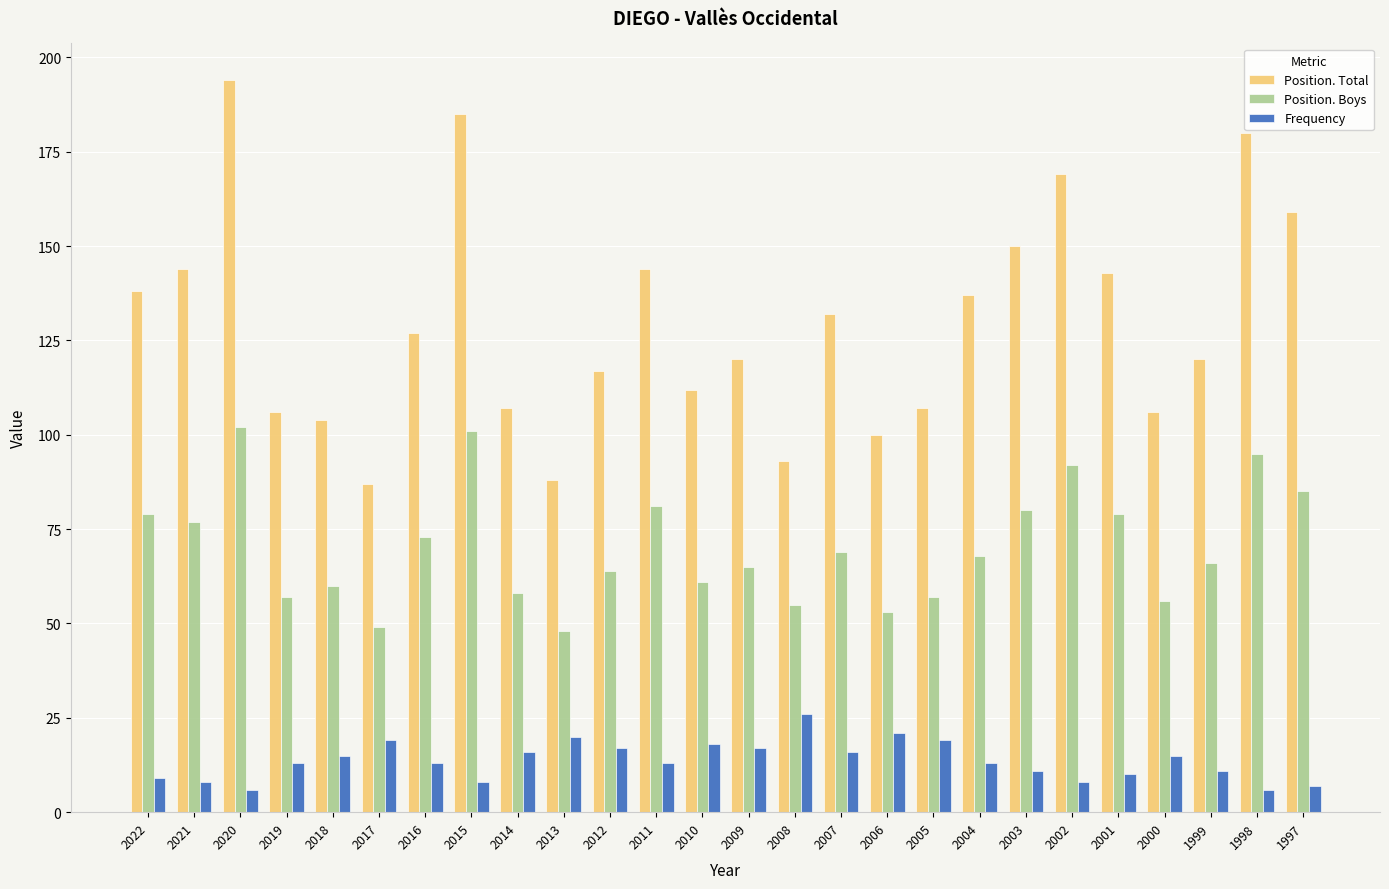

Reading left to right, list all the values displayed in this chart.

Position. Total: 138	144	194	106	104	87	127	185	107	88	117	144	112	120	93	132	100	107	137	150	169	143	106	120	180	159
Position. Boys: 79	77	102	57	60	49	73	101	58	48	64	81	61	65	55	69	53	57	68	80	92	79	56	66	95	85
Frequency: 9	8	6	13	15	19	13	8	16	20	17	13	18	17	26	16	21	19	13	11	8	10	15	11	6	7